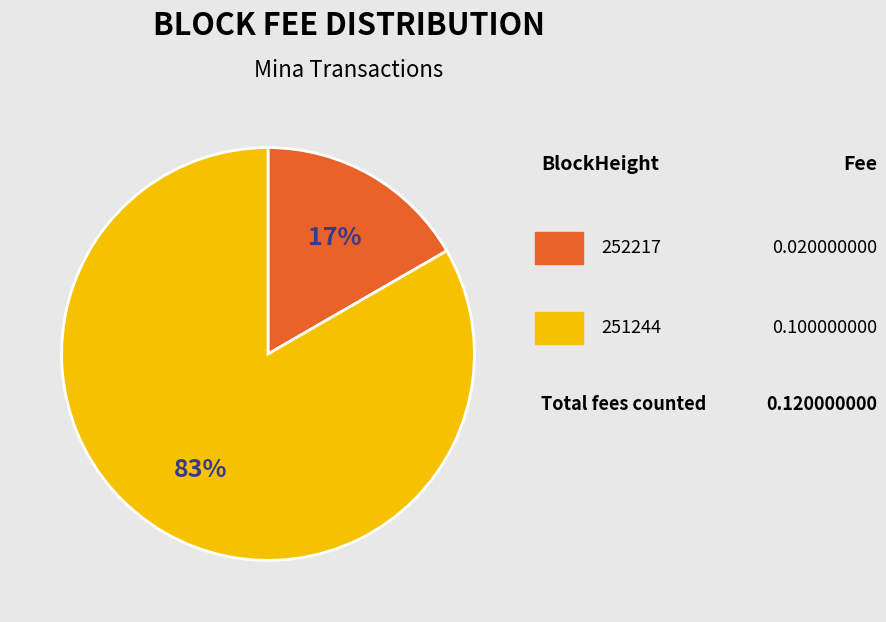

Is there any slice that represents more than half of the pie?

Yes